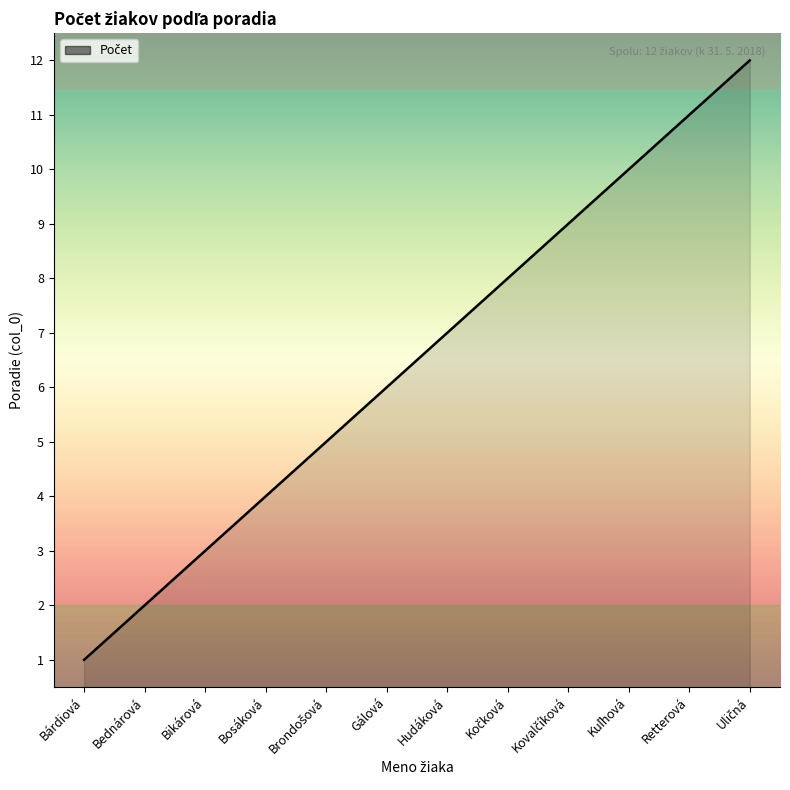

What is the change in value from Bednárová to Bosáková?

+2